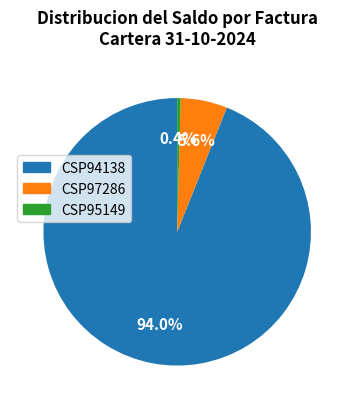

Does any single category account for the majority?

Yes